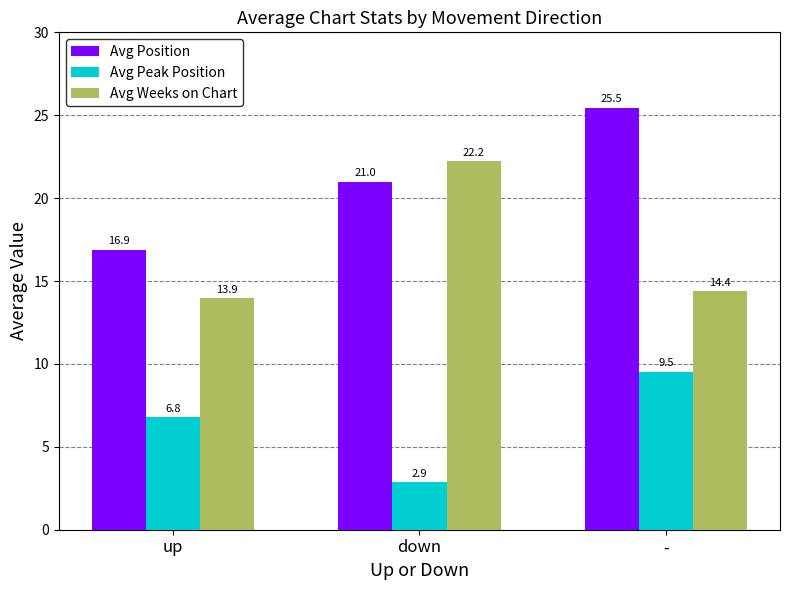

What is the difference between the second highest and minimum values in the Avg Position series?

4.1